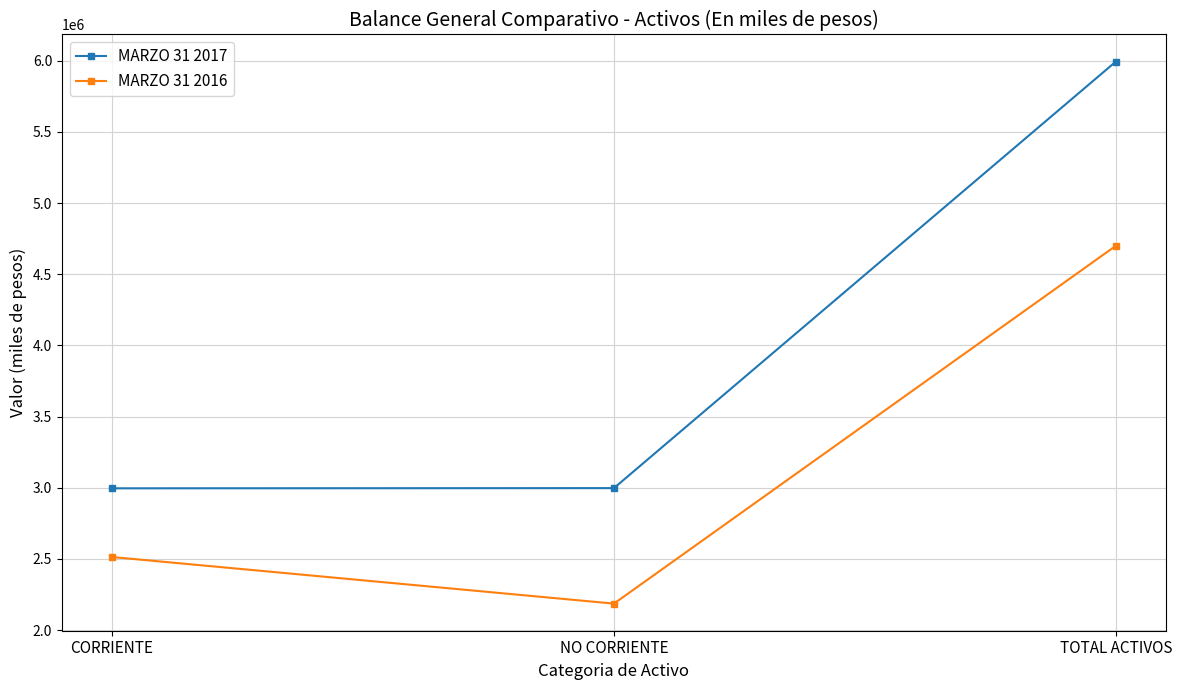

What is the value of the MARZO 31 2016 point at the 1st from the left?

2513466